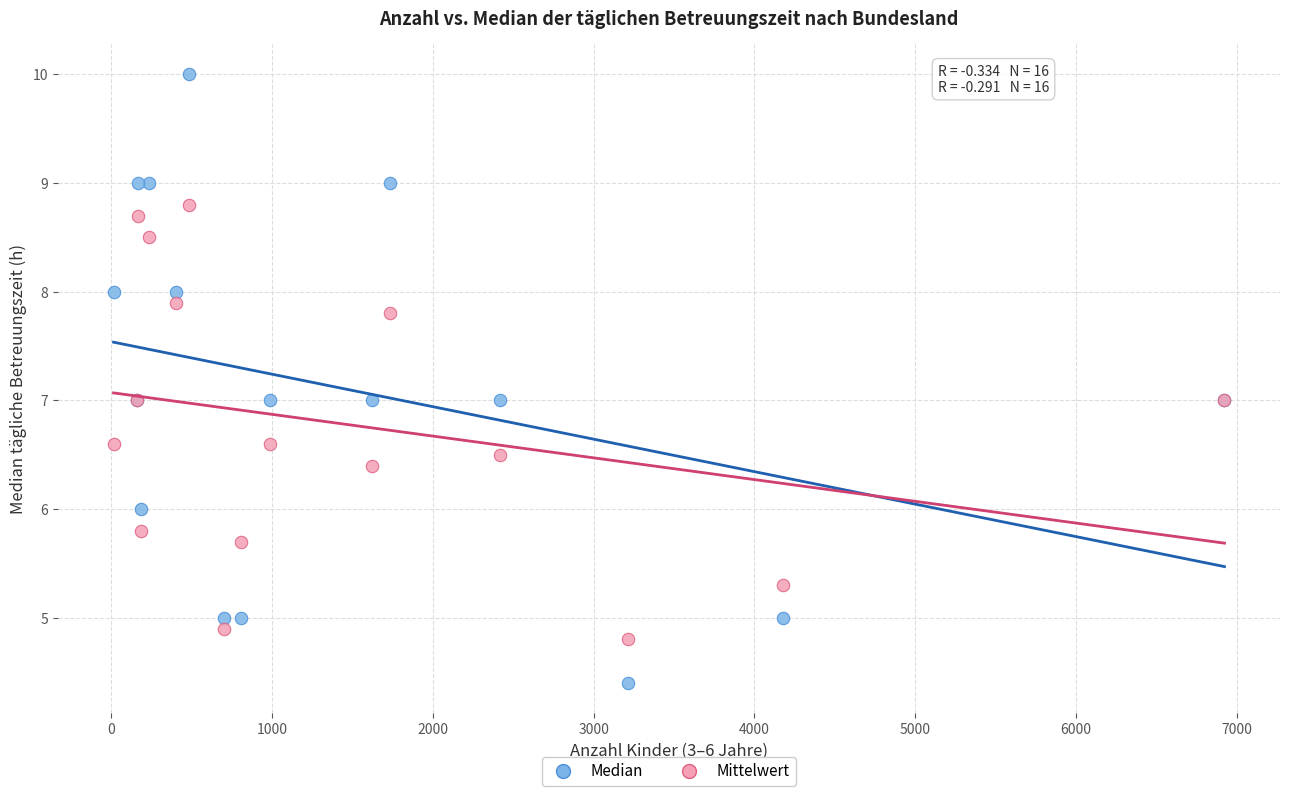

What is the X range (max minus min) for the scatter plot?

6908.0